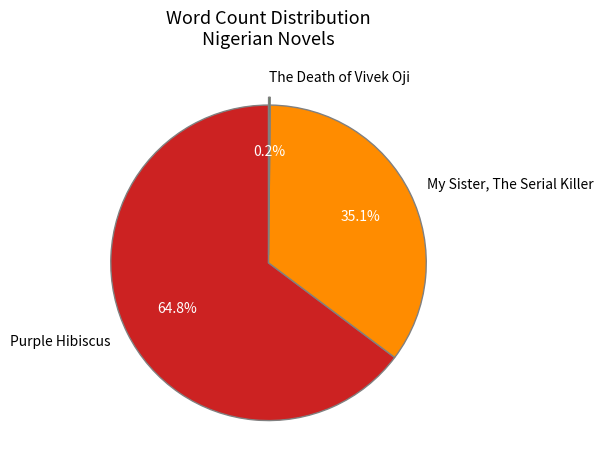

Does Purple Hibiscus represent more than half of the total?

Yes